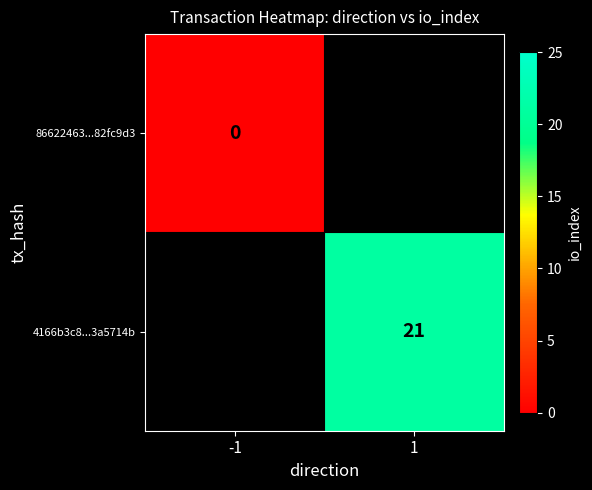

Is the value of 86622463...82fc9d3 at -1 greater than the value of 4166b3c8...3a5714b at 1?

No